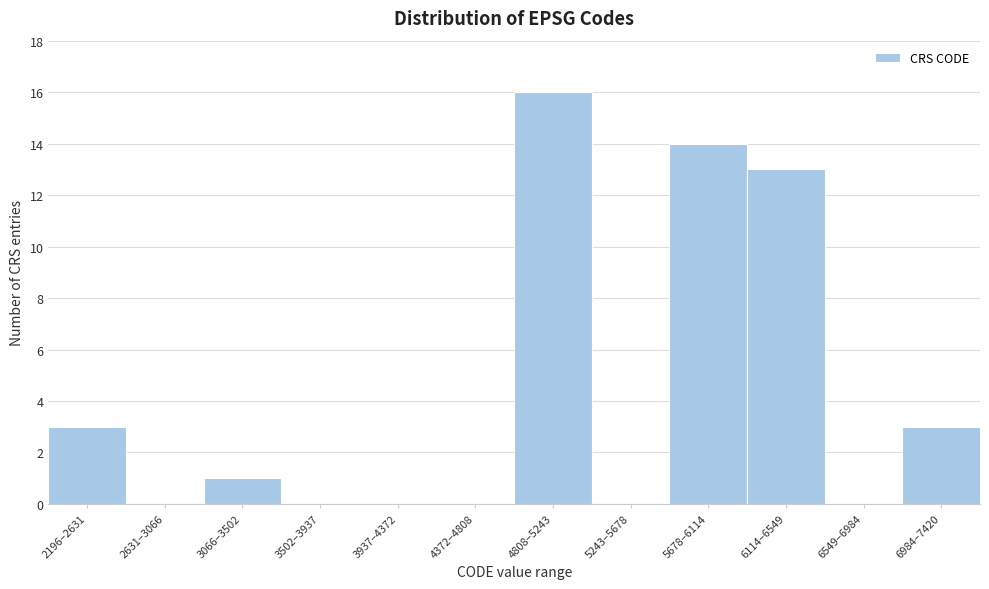

Reading left to right, what are all the values shown in this chart?

2196–2631=3	2631–3066=0	3066–3502=1	3502–3937=0	3937–4372=0	4372–4808=0	4808–5243=16	5243–5678=0	5678–6114=14	6114–6549=13	6549–6984=0	6984–7420=3